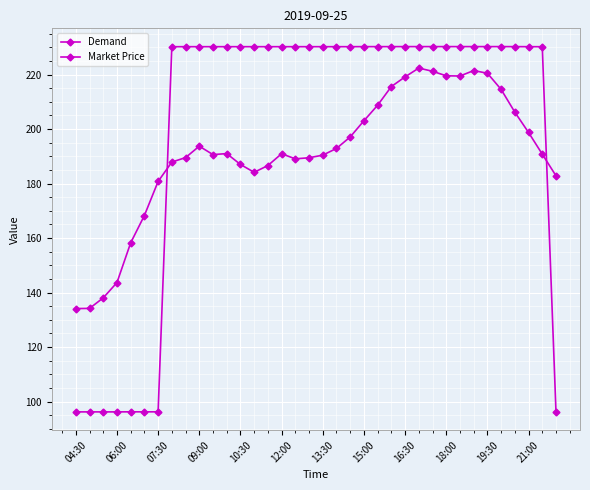

Is this an area chart (filled region under the line)?

No